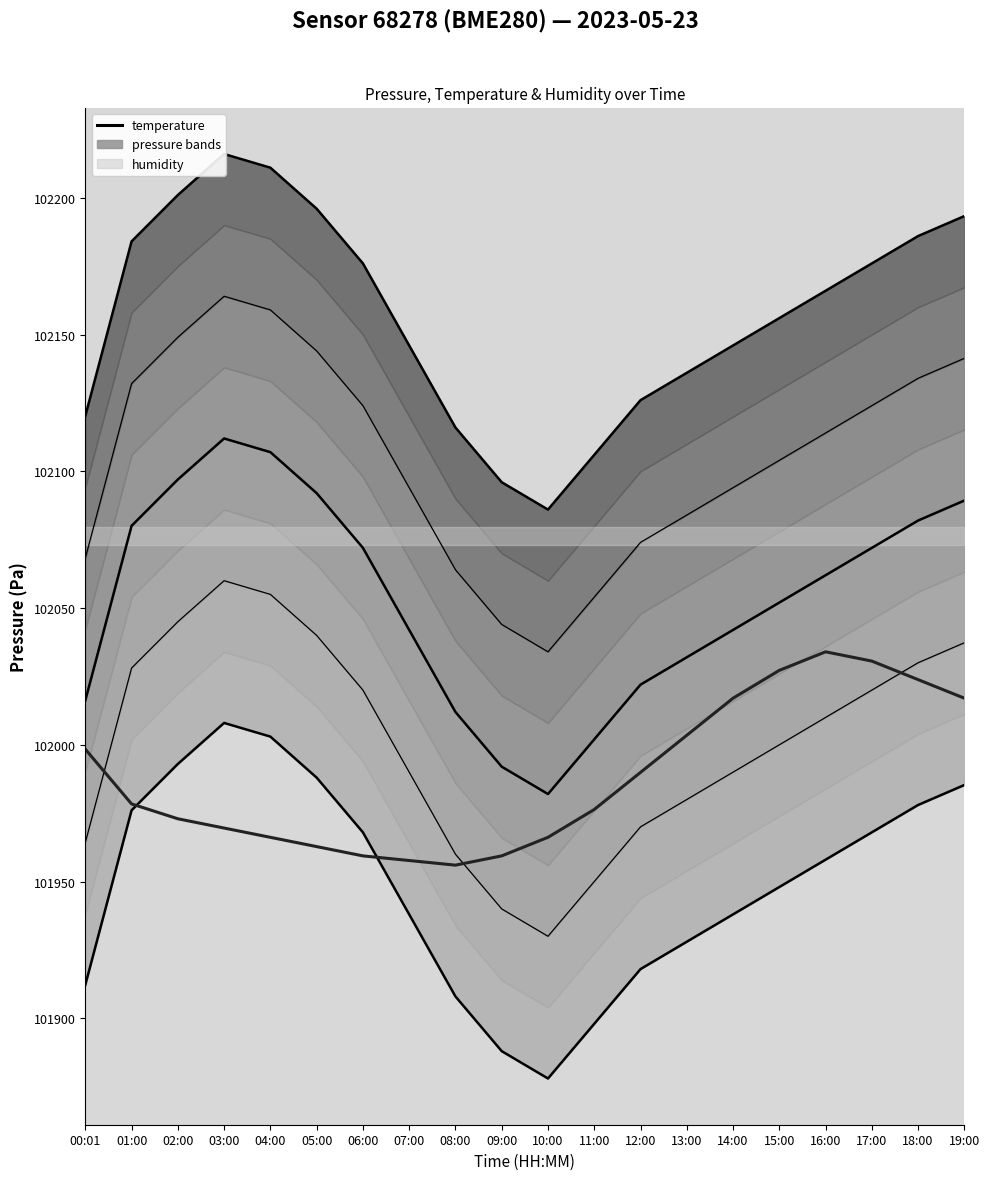

Is this an area chart (filled region under the line)?

No